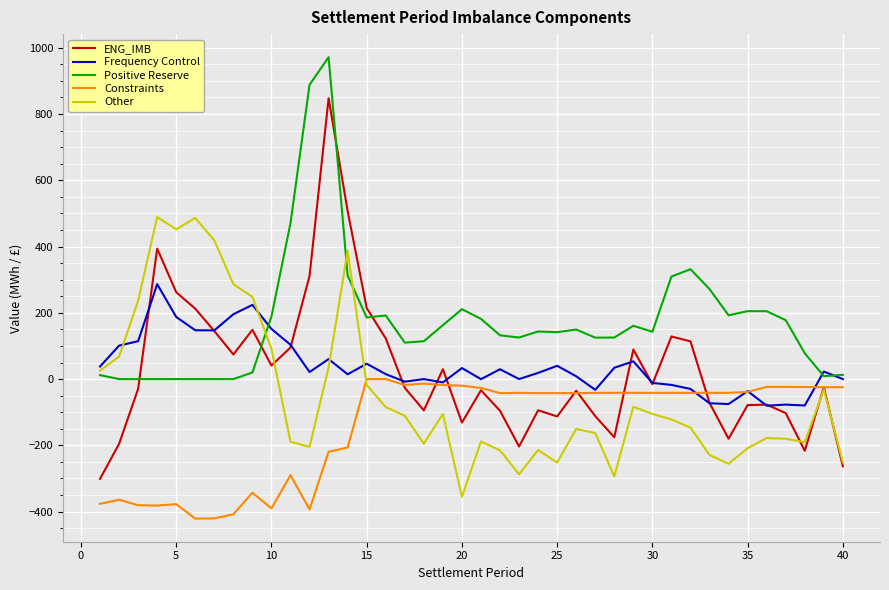

Which series has the largest total across all categories?

Positive Reserve